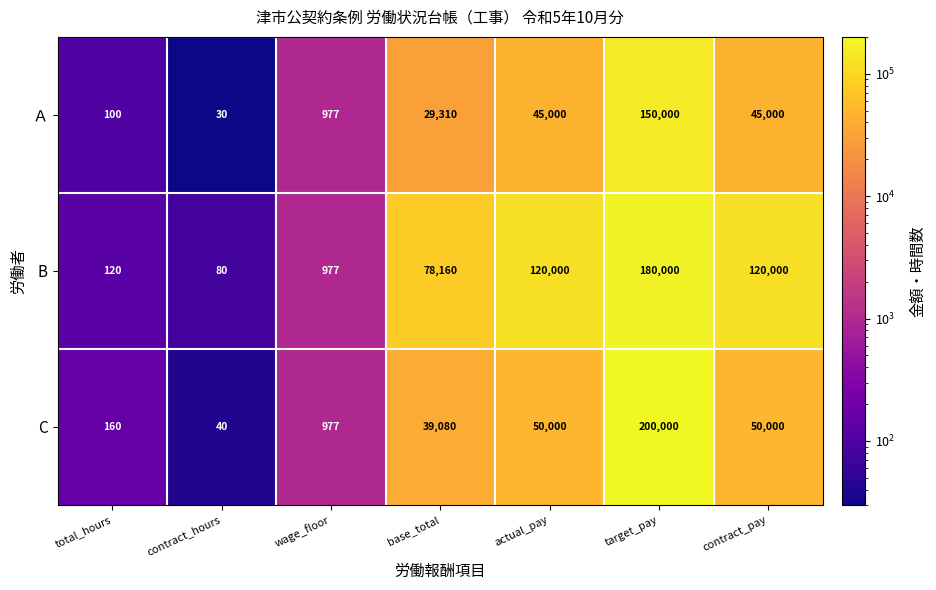

Is it true that C equals 50000 at contract_pay?

True